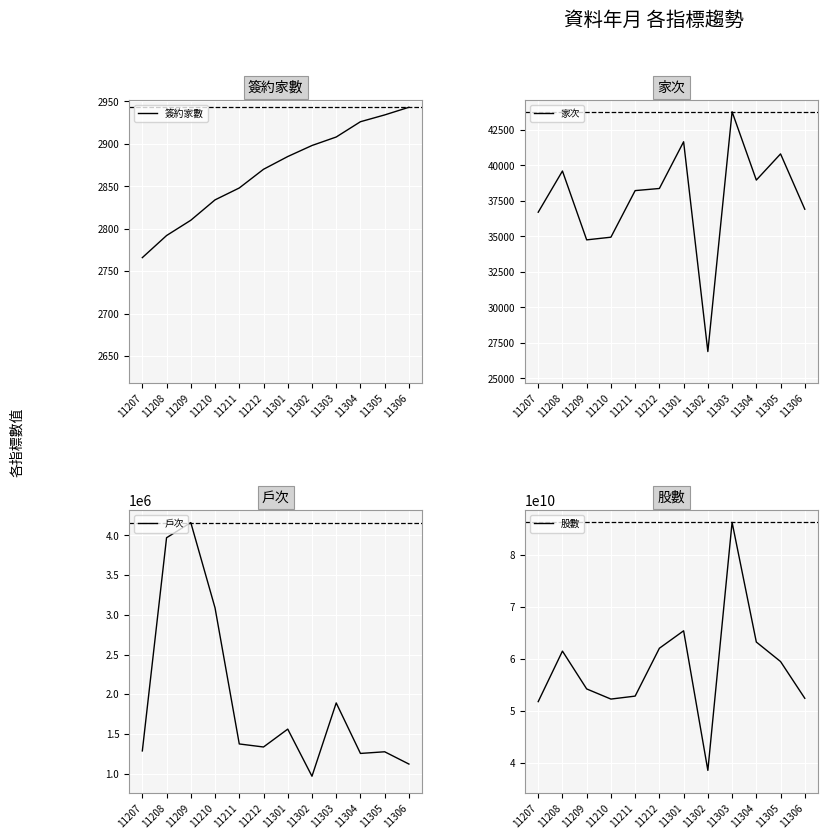

Reading left to right, transcribe all the data shown in this chart.

簽約家數: 11207=2766	11208=2792	11209=2810	11210=2834	11211=2848	11212=2870	11301=2885	11302=2898	11303=2908	11304=2926	11305=2934	11306=2943
家次: 11207=36702	11208=39605	11209=34754	11210=34942	11211=38225	11212=38374	11301=41666	11302=26886	11303=43780	11304=38966	11305=40811	11306=36913
戶次: 11207=1286320	11208=3971256	11209=4162177	11210=3088033	11211=1373946	11212=1335667	11301=1560842	11302=967288	11303=1890806	11304=1254501	11305=1275446	11306=1120708
股數: 11207=51750855505	11208=61495734259	11209=54200367510	11210=52244259137	11211=52815612335	11212=62044968326	11301=65412688917	11302=38491252331	11303=86336408797	11304=63243450273	11305=59480676390	11306=52393699555